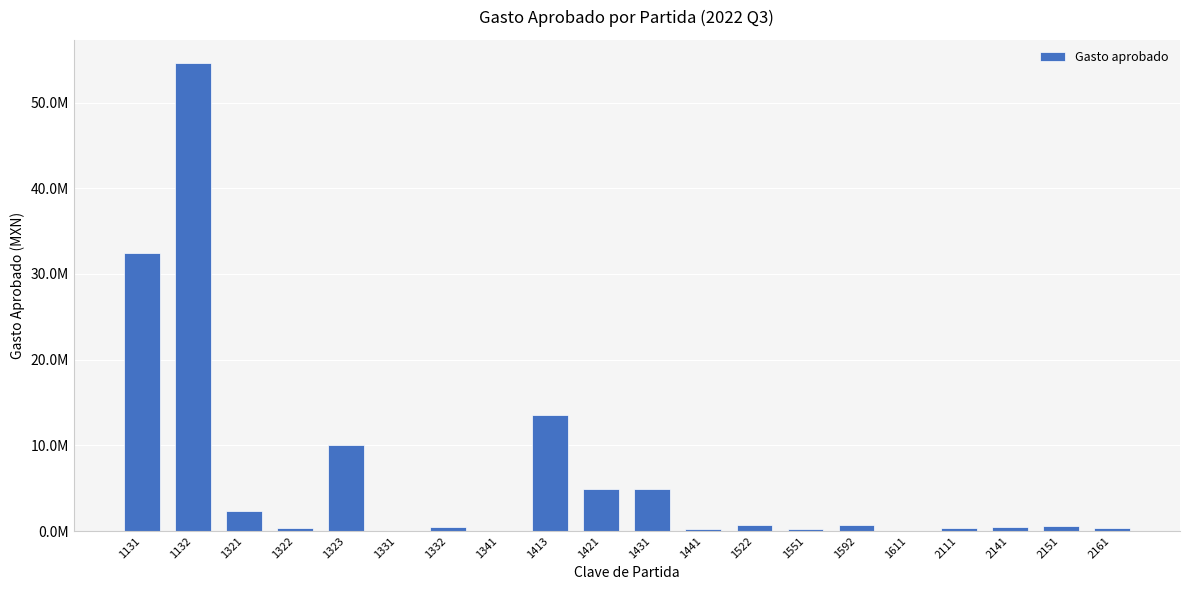

What is the minimum value shown in the chart?

5000.0